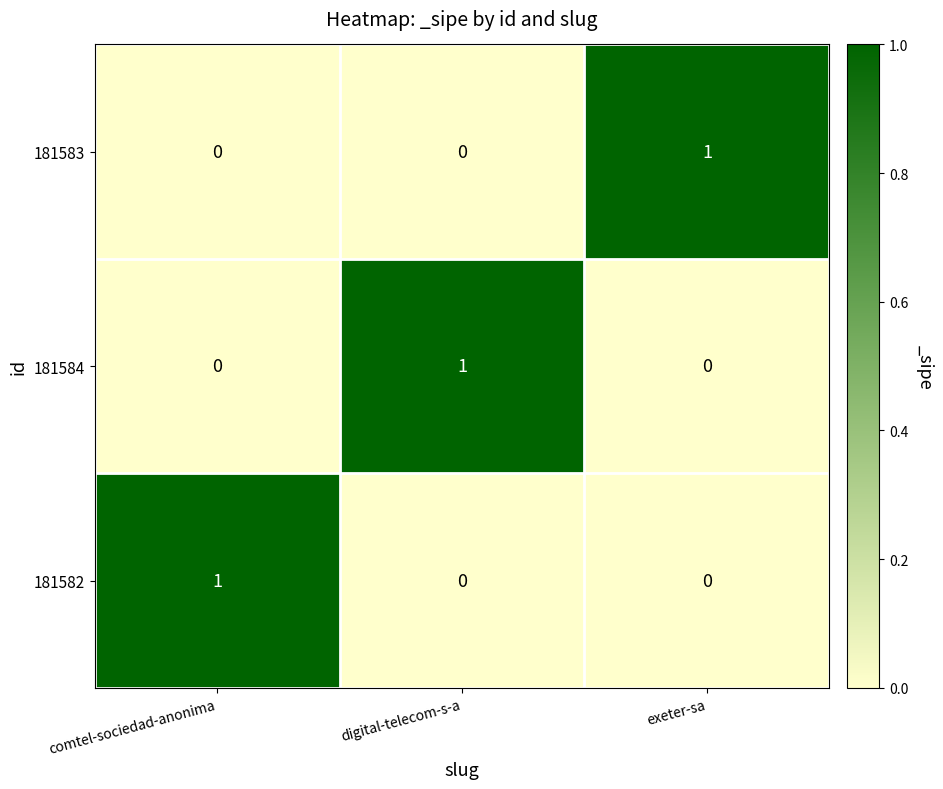

At which label does 181583 reach its peak?

exeter-sa